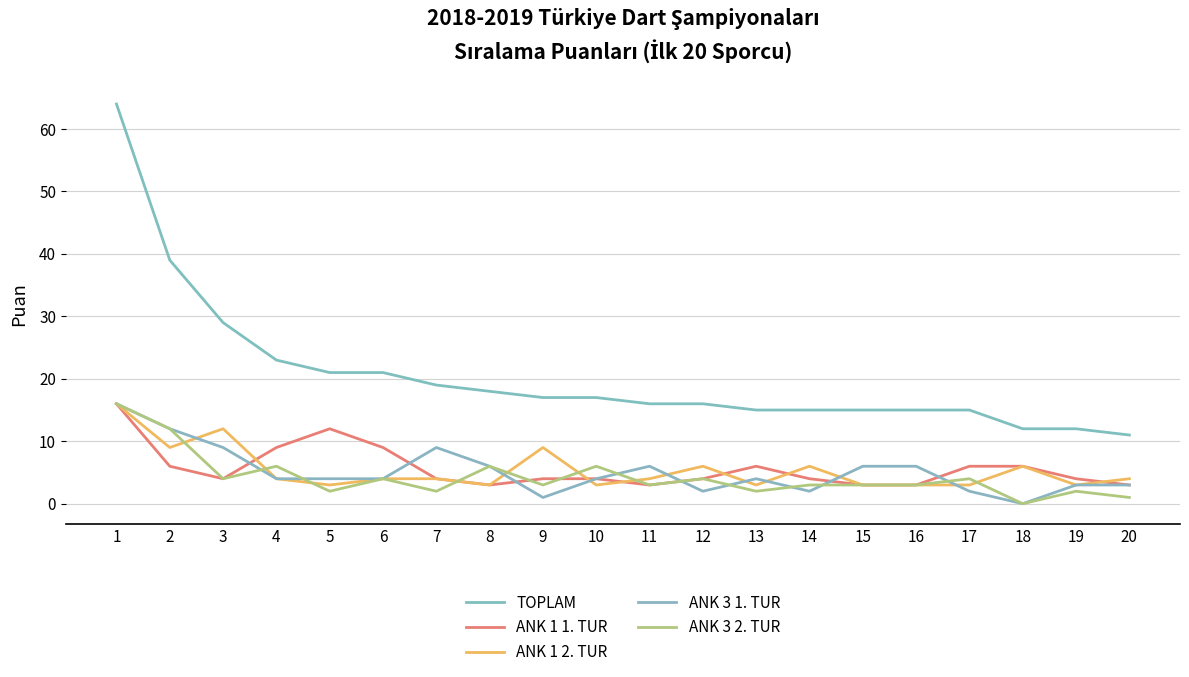

Where does the ANK 3 1. TUR series first go above 4?

1